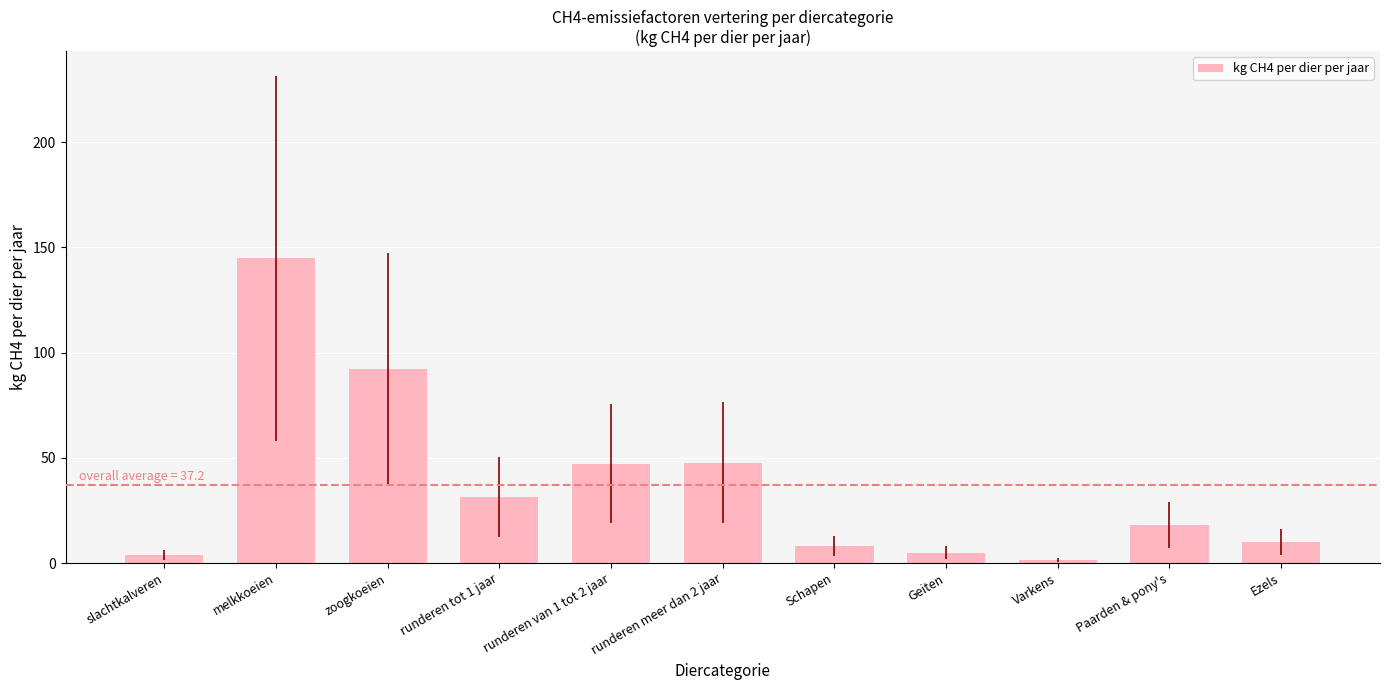

What is the greatest value displayed?

144.8